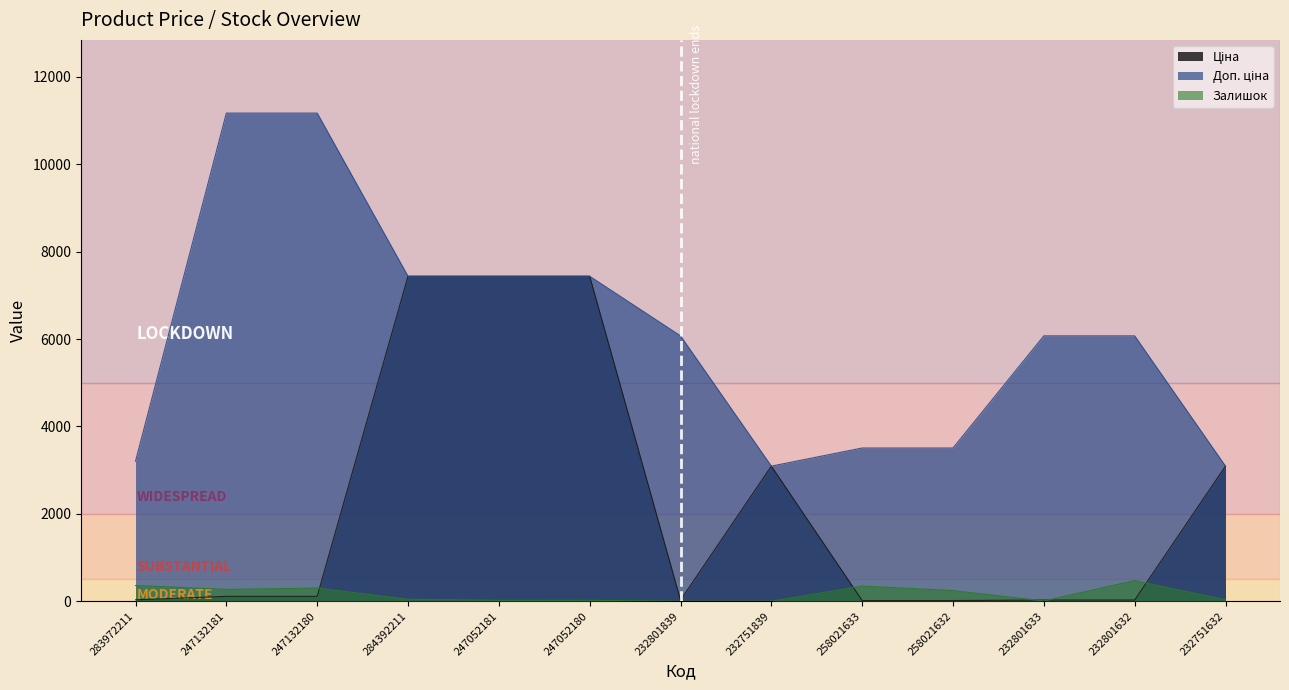

Where is the first local minimum for Доп. ціна?

232751839